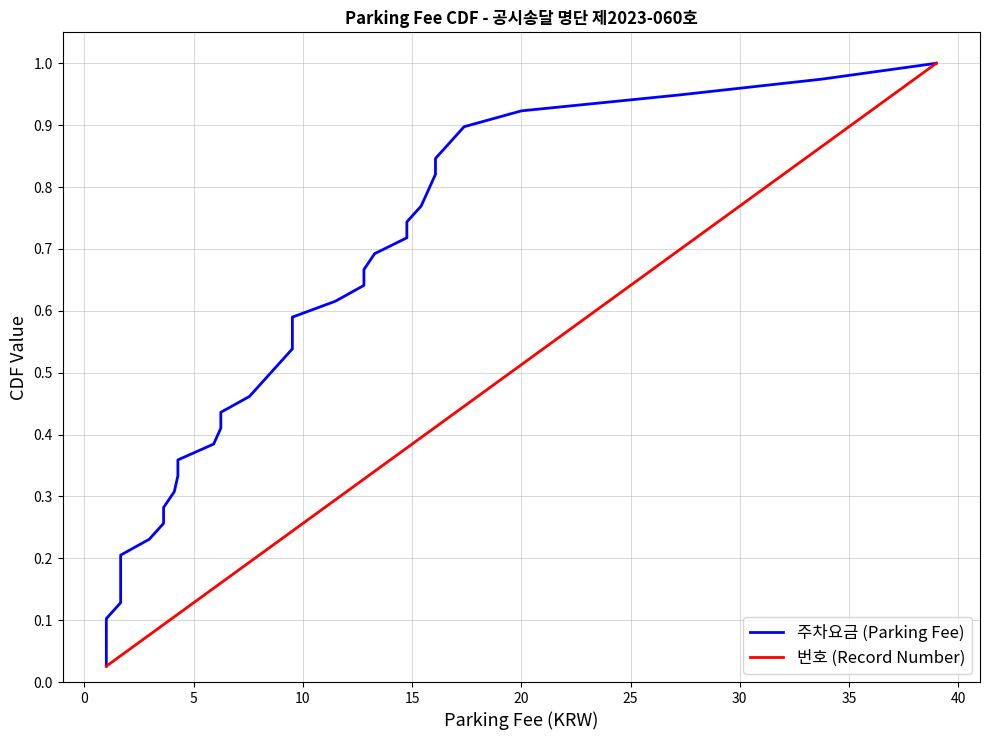

Which series has the largest total across all categories?

주차요금 (Parking Fee)